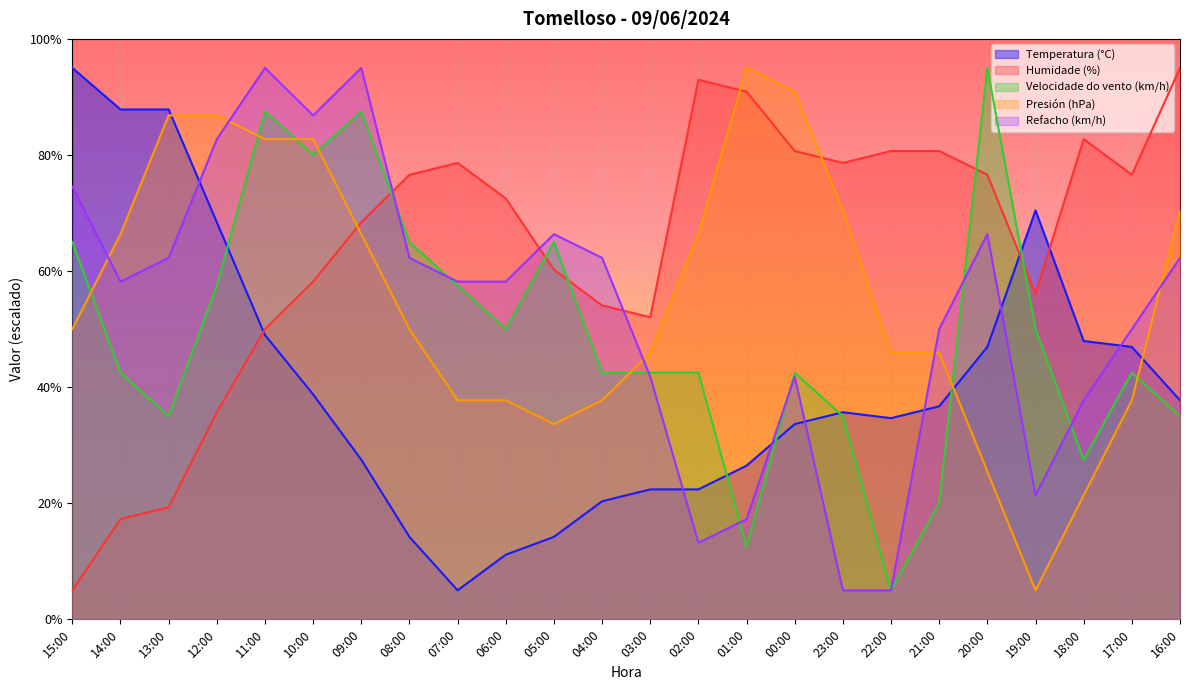

What is the total value across all series at 22:00?

171.2